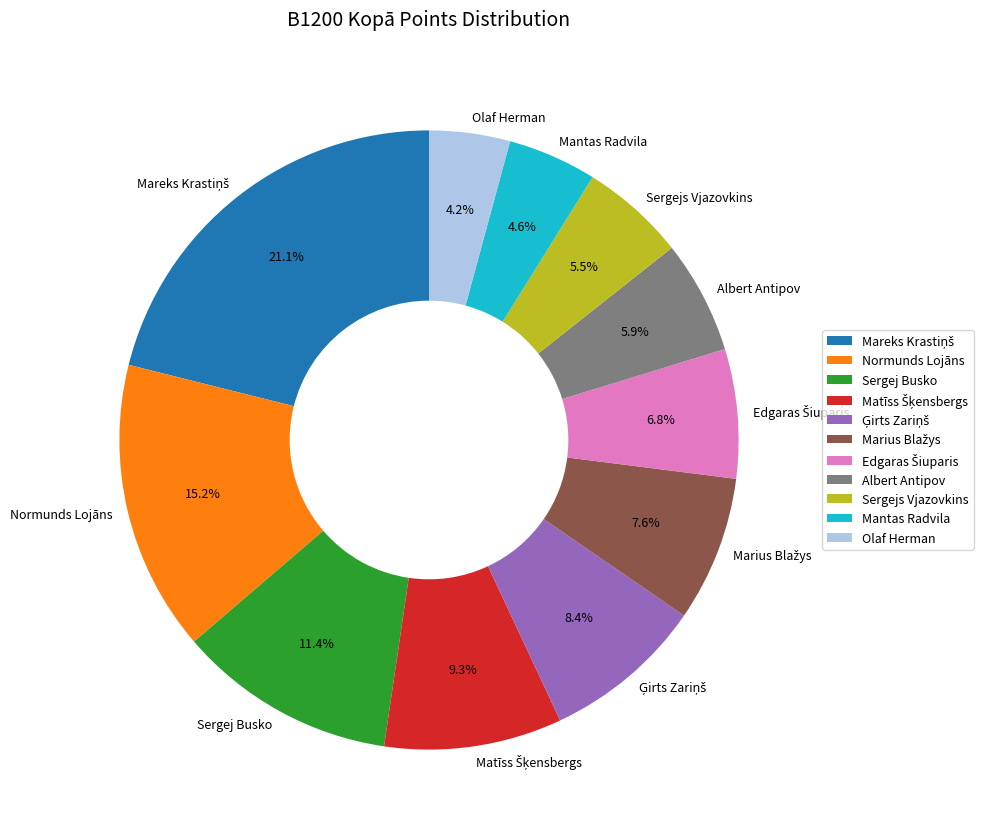

Do Mantas Radvila and Sergej Busko together represent more than half of the pie?

No